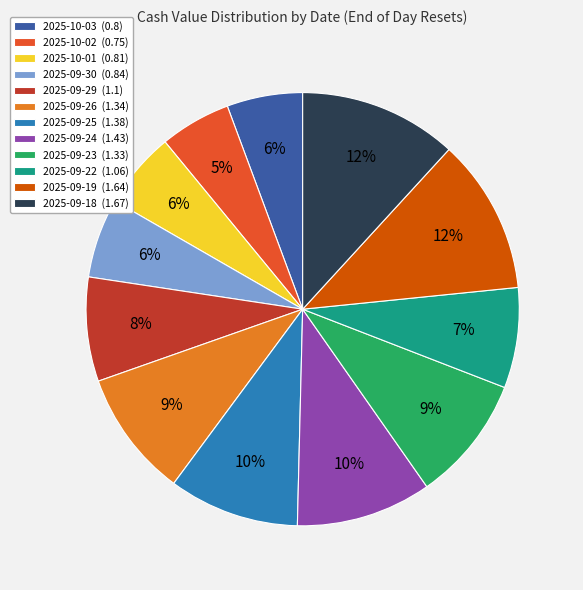

To the nearest percent, what portion does 2025-09-26 represent?

9%